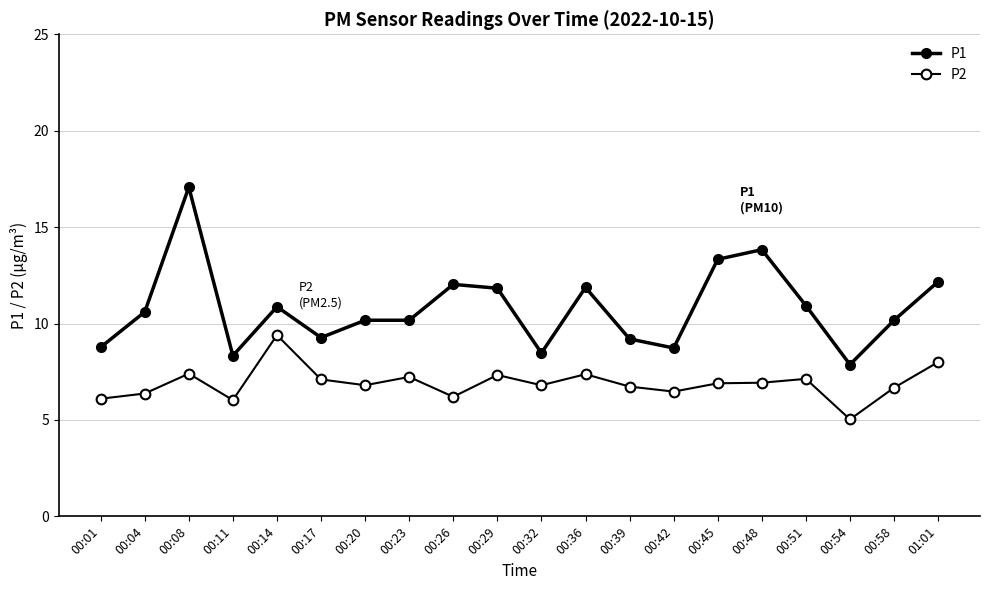

Where is the first local minimum for P1?

00:11